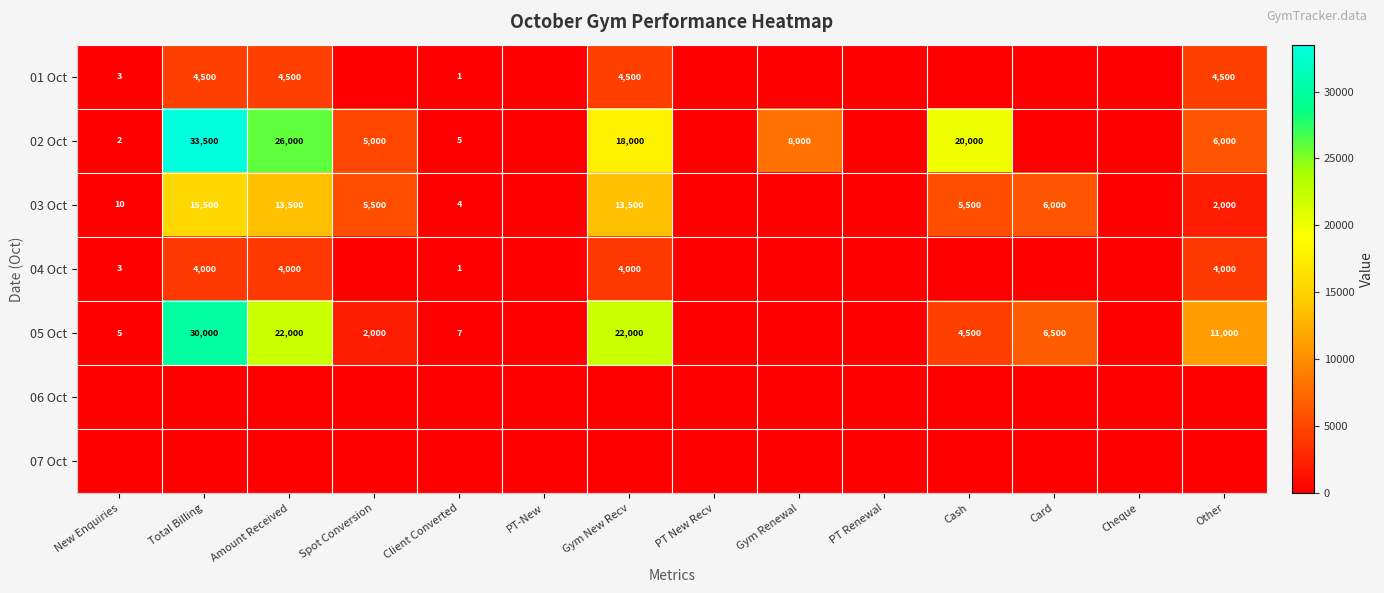

What is the sum of the 05 Oct values at Cash and Spot Conversion?

6500